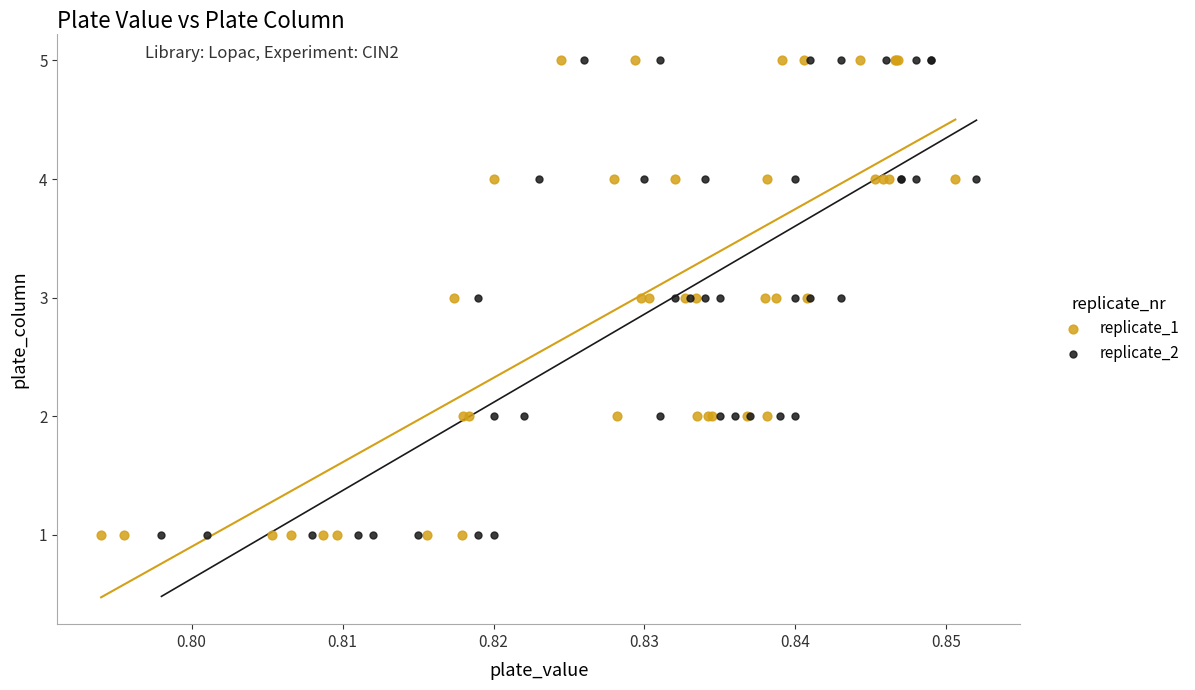

What are all the series names shown in the legend?

replicate_1, replicate_2